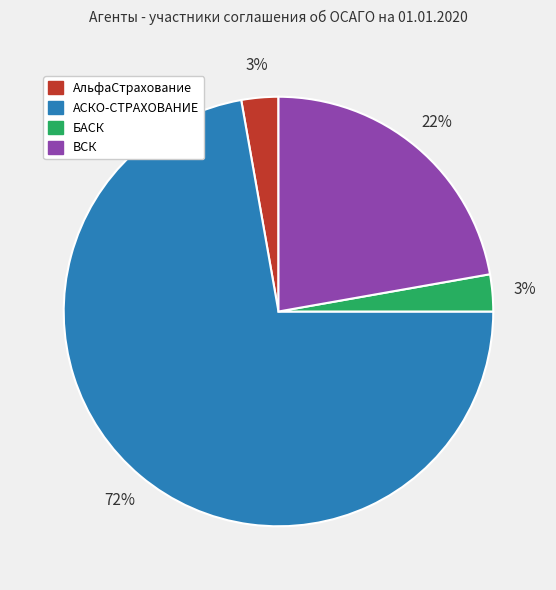

What percentage is the ВСК slice, to the nearest percent?

22%